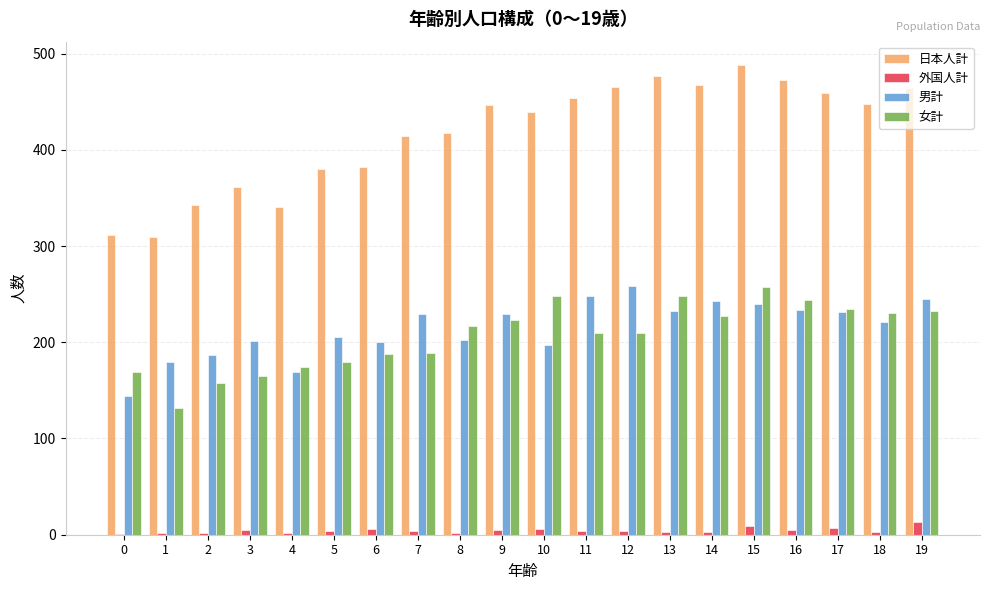

What is the total value across all series at 4?

686